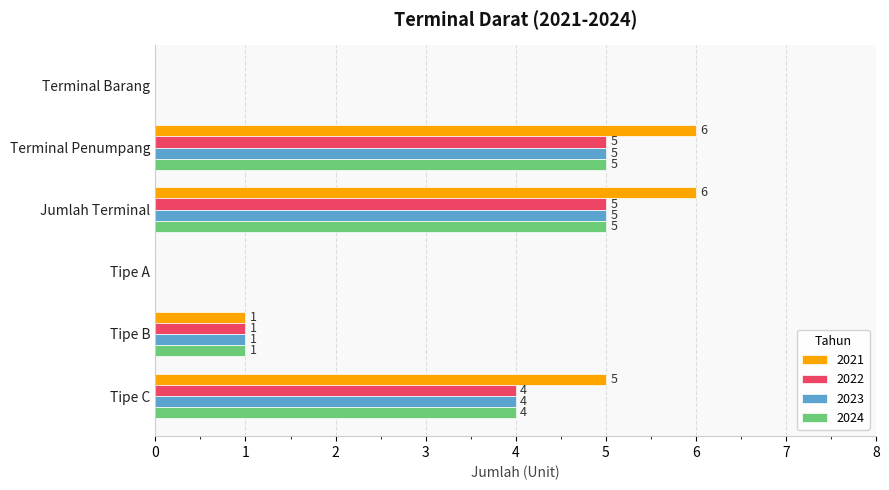

What is the sum of all 2024 values?

15